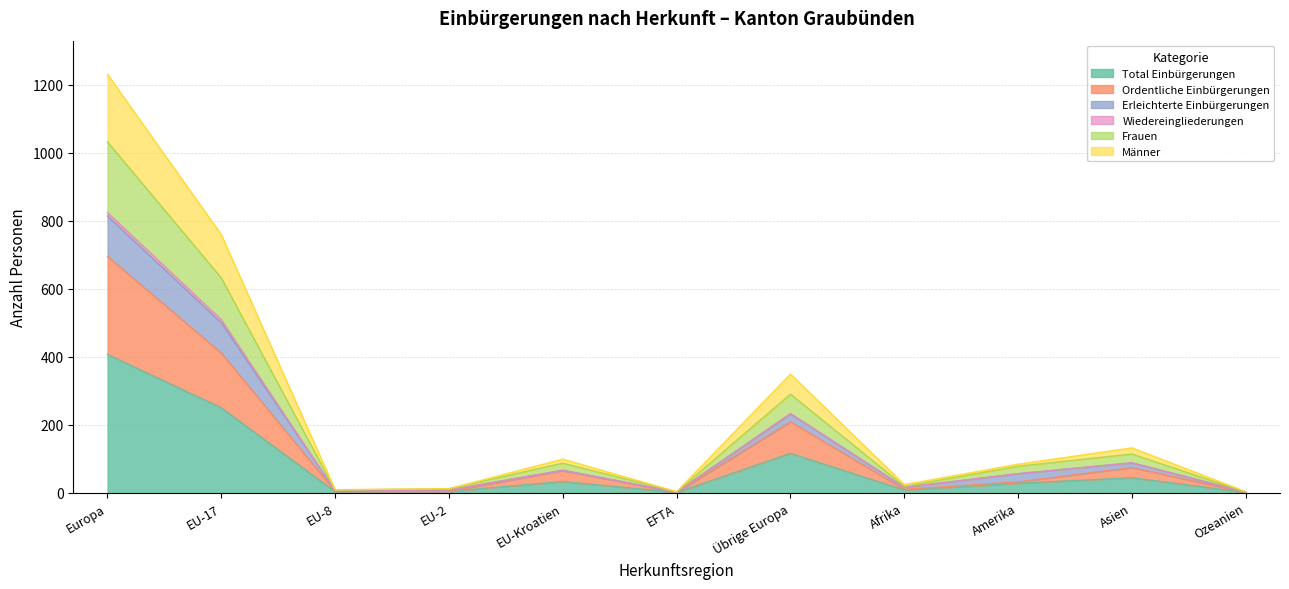

What is the label of the 7th point from the left?

Übrige Europa